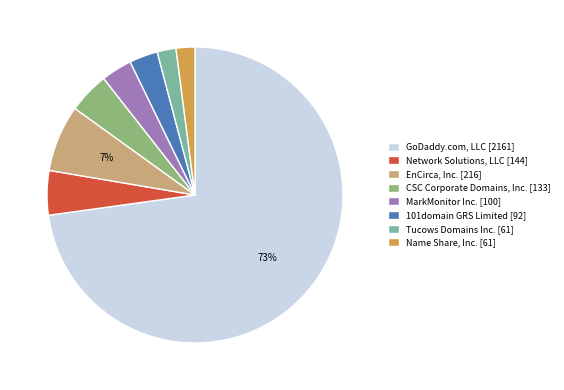

To the nearest percent, what is the combined percentage of EnCirca, Inc. [216] and 101domain GRS Limited [92]?

10%